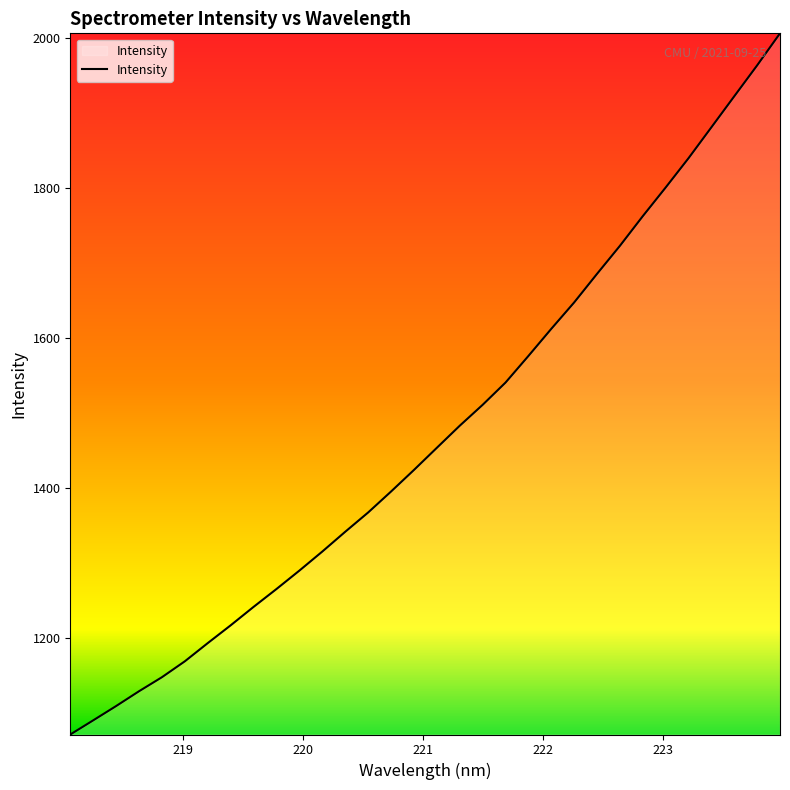

What is the smallest value displayed?

1071.8